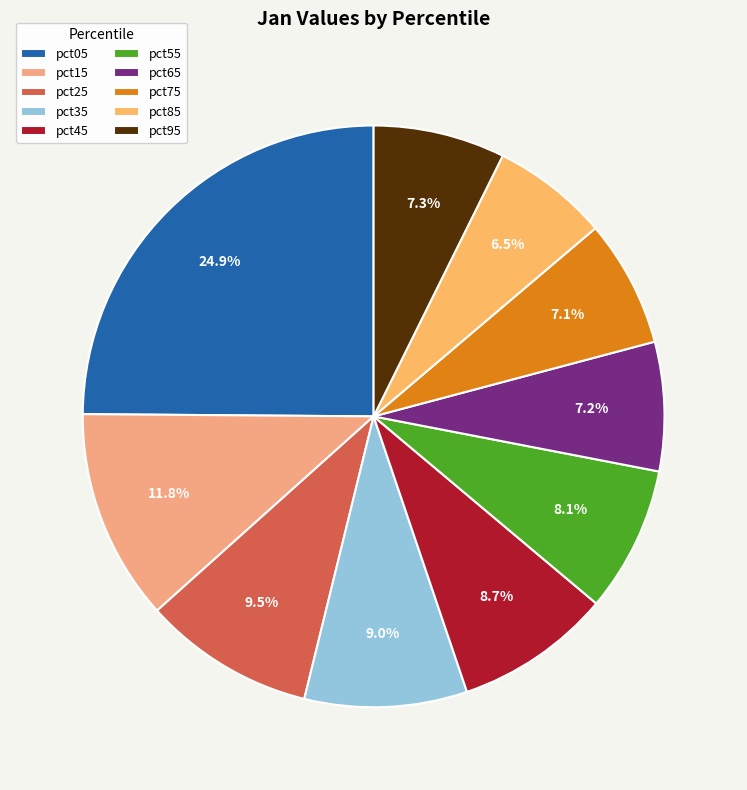

To the nearest percent, what percentage of the pie is pct45?

9%